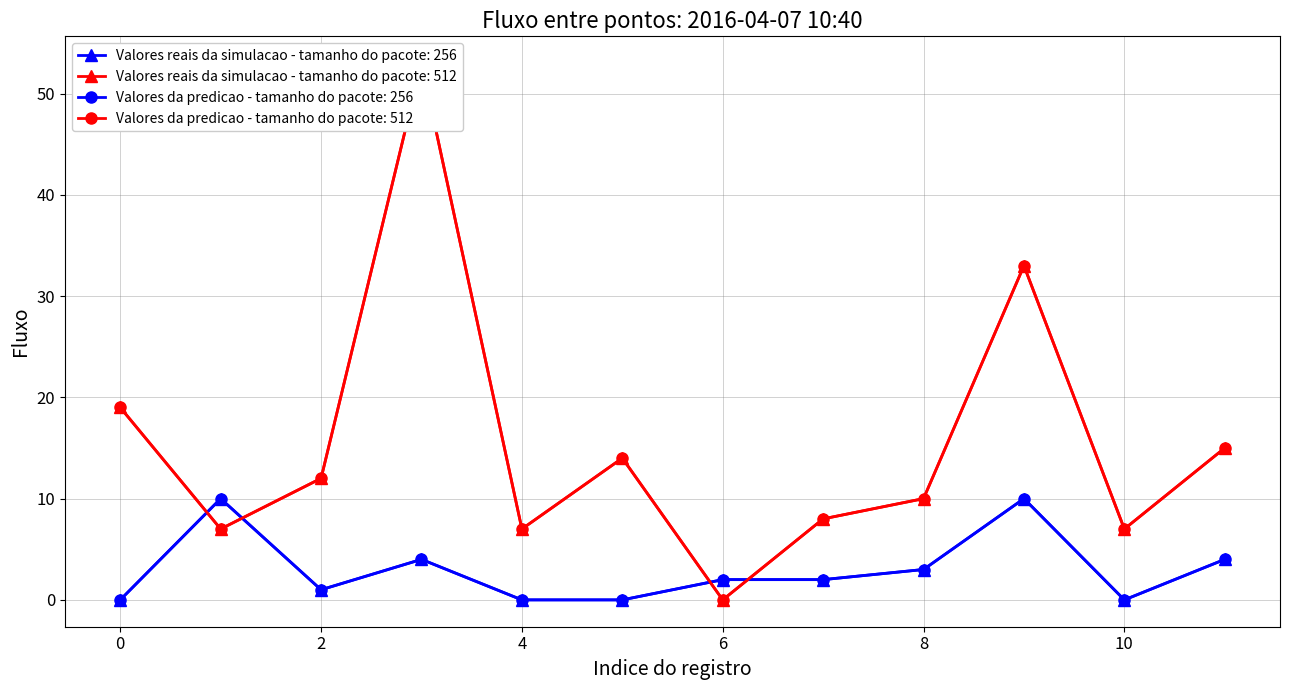

What is the difference between the highest and lowest values at 9?

23